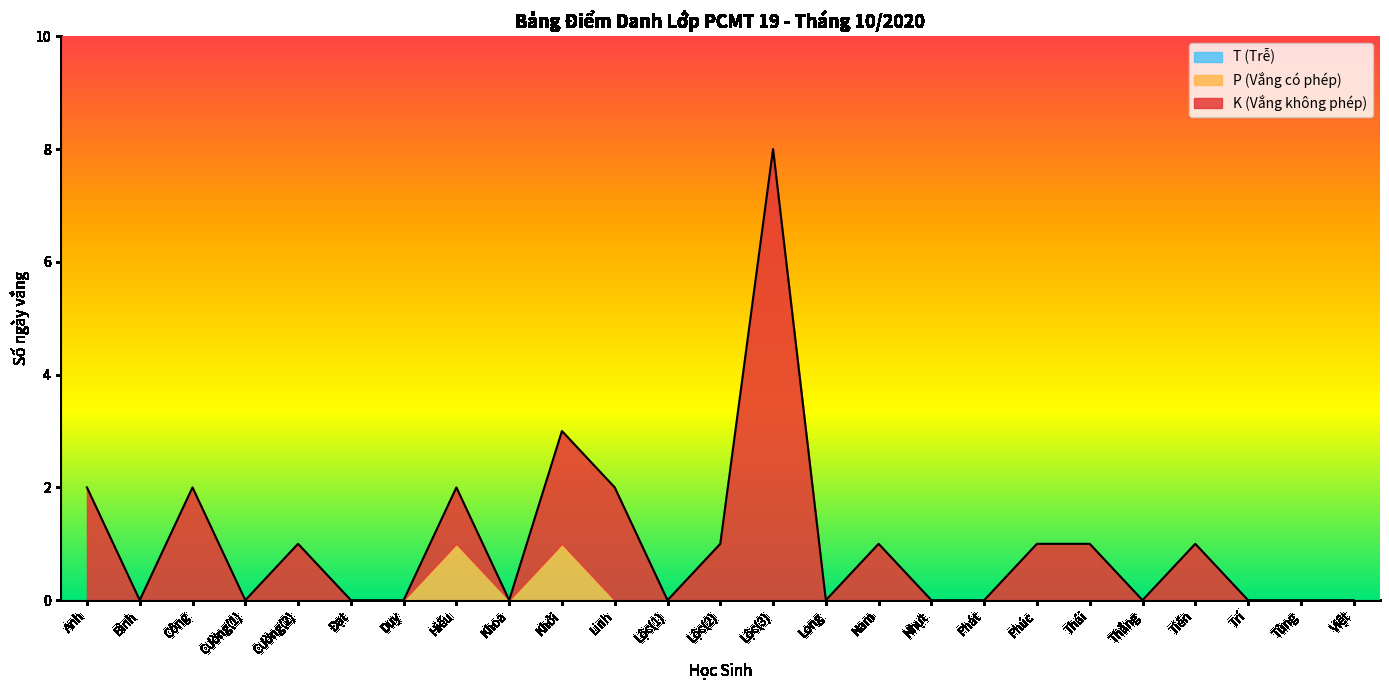

True or false: K (Vắng không phép) and P (Vắng có phép) cross at least once.

False